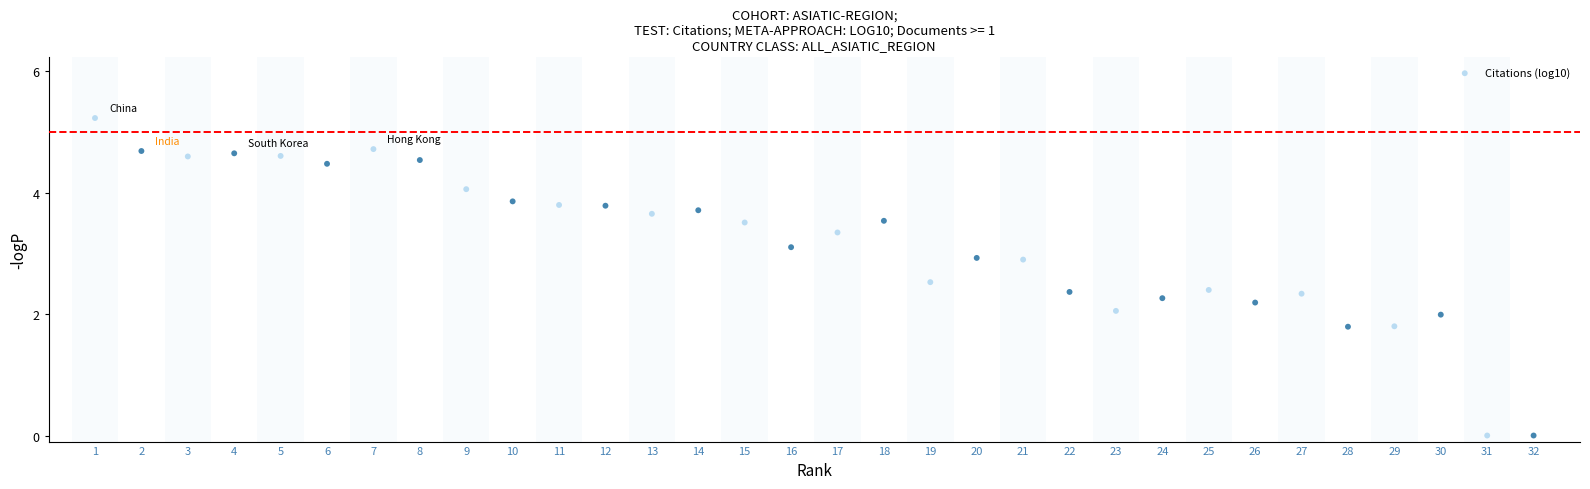

What is the range of Y values (max minus min)?

5.2